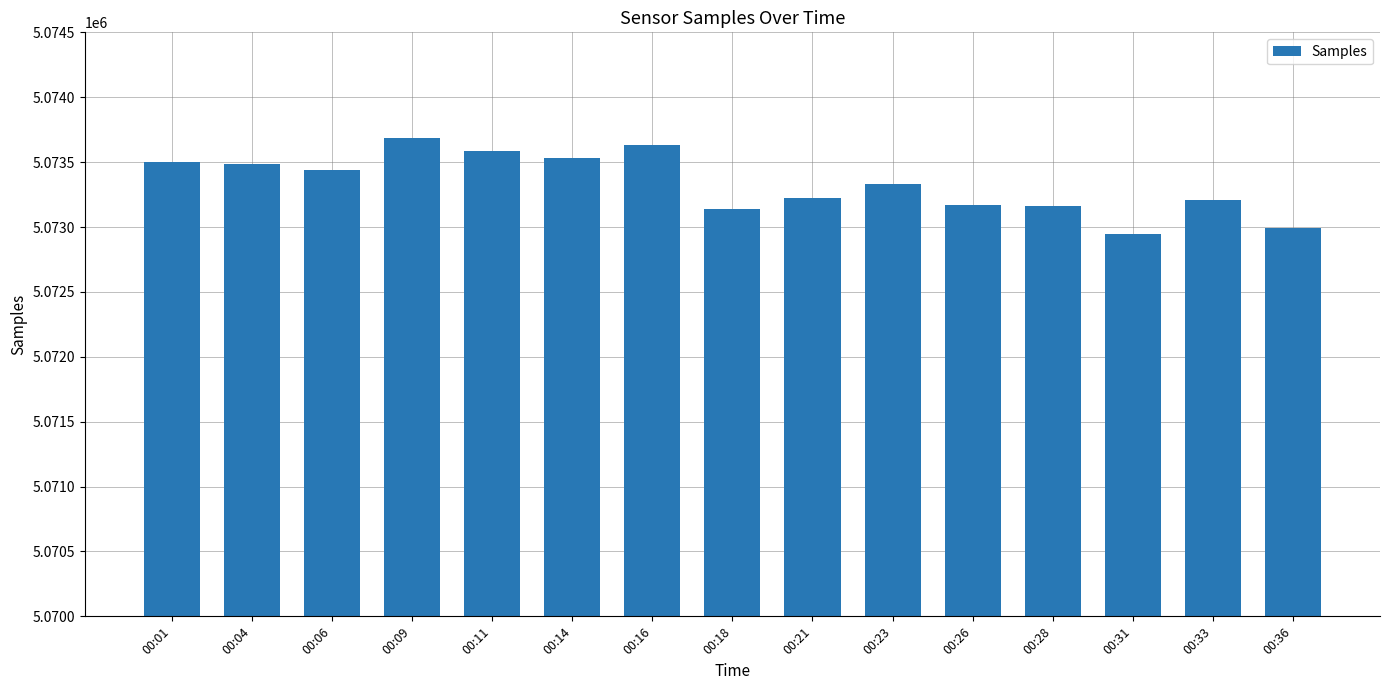

What is the approximate value at 00:26, to the nearest 100?

5073200